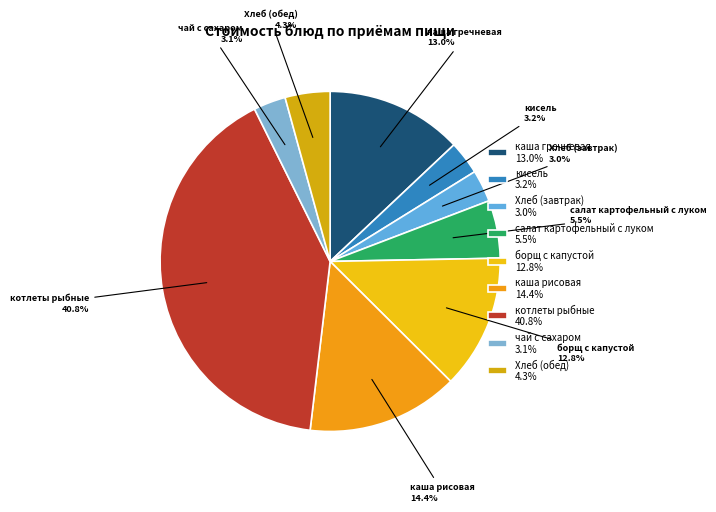

To the nearest percent, what is the difference between the каша гречневая and каша рисовая slice percentages?

1%